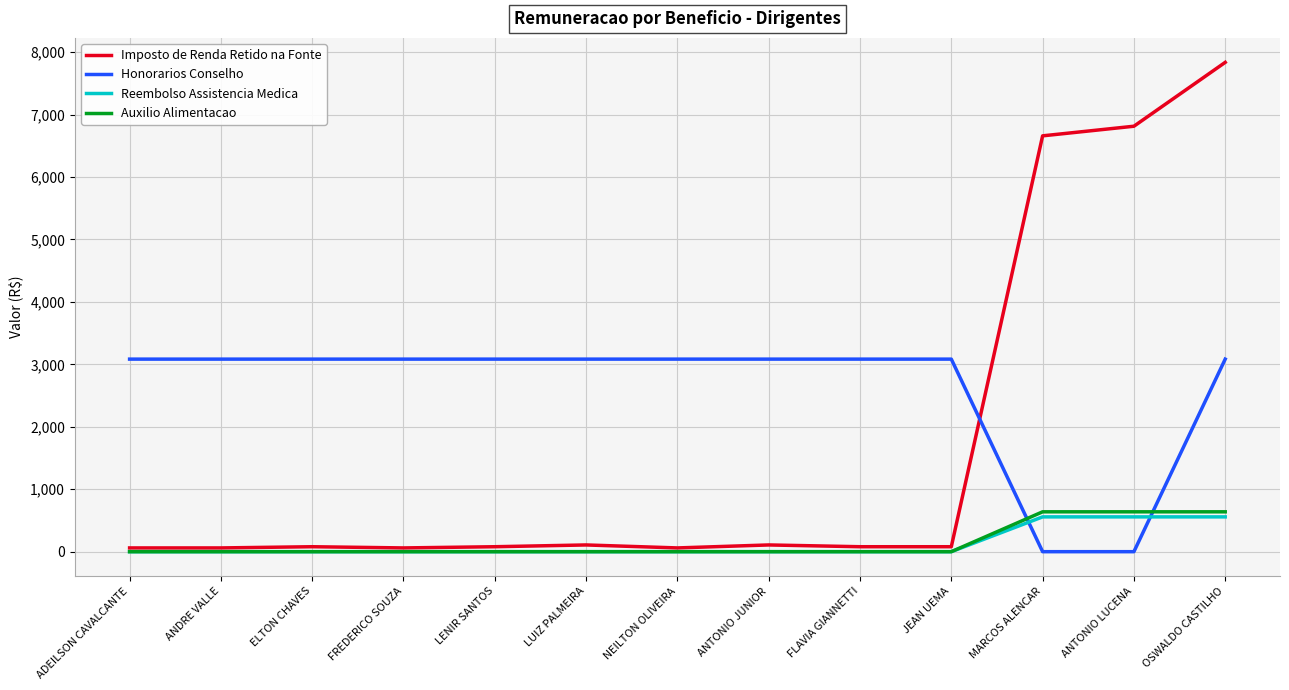

Which series ends up on top after the final intersection of Auxilio Alimentacao and Honorarios Conselho?

Honorarios Conselho